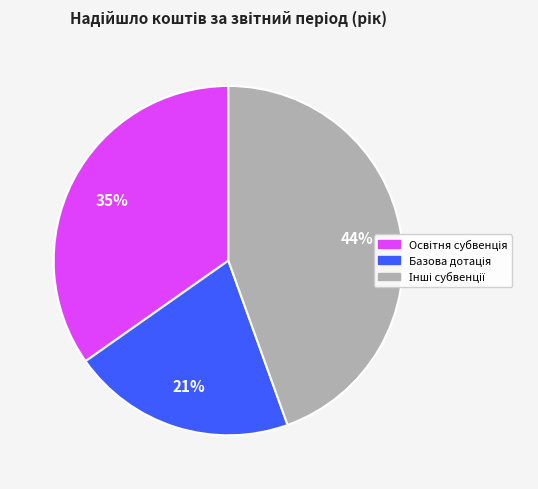

How many slices are in this pie chart?

3